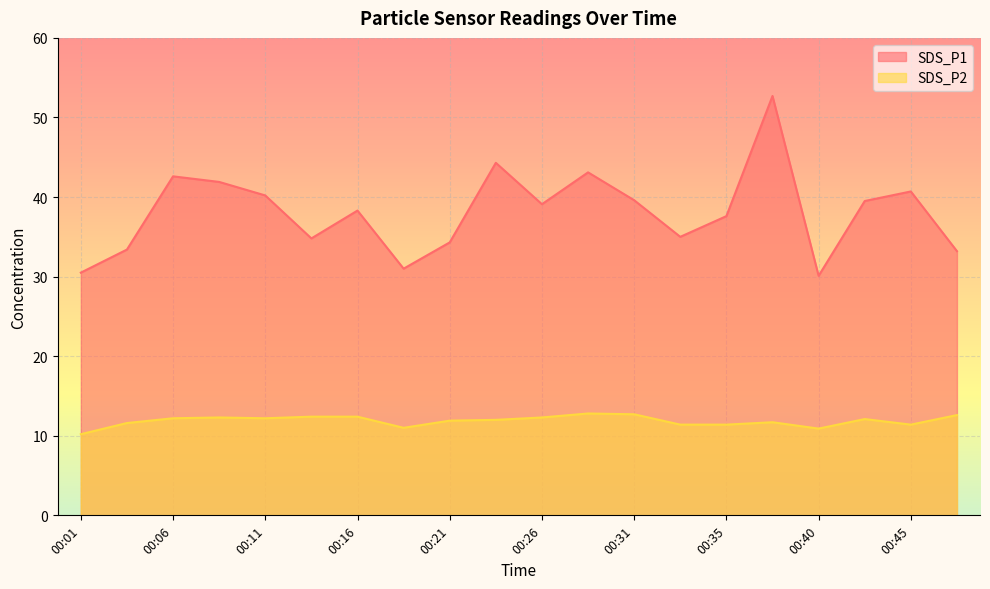

Between 00:28 and 00:04, which is larger?

00:28